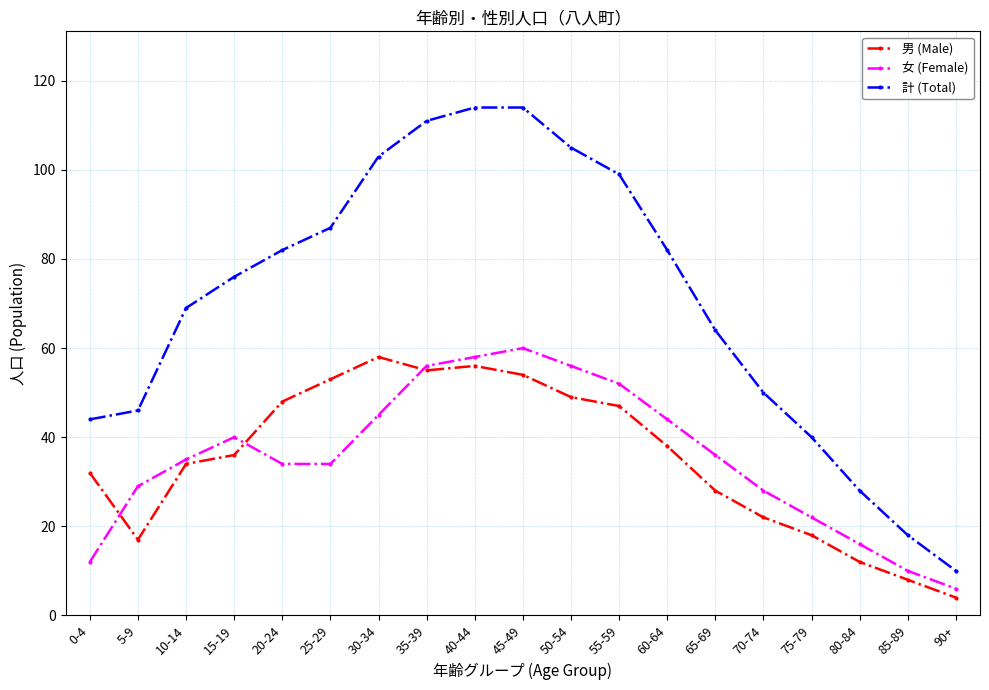

Is the value of 男 (Male) at 5-9 greater than the value of 女 (Female) at 15-19?

No